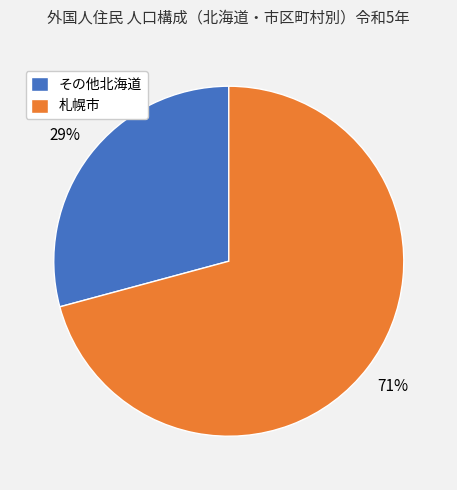

Is it true that その他北海道 is 40% of the pie?

False